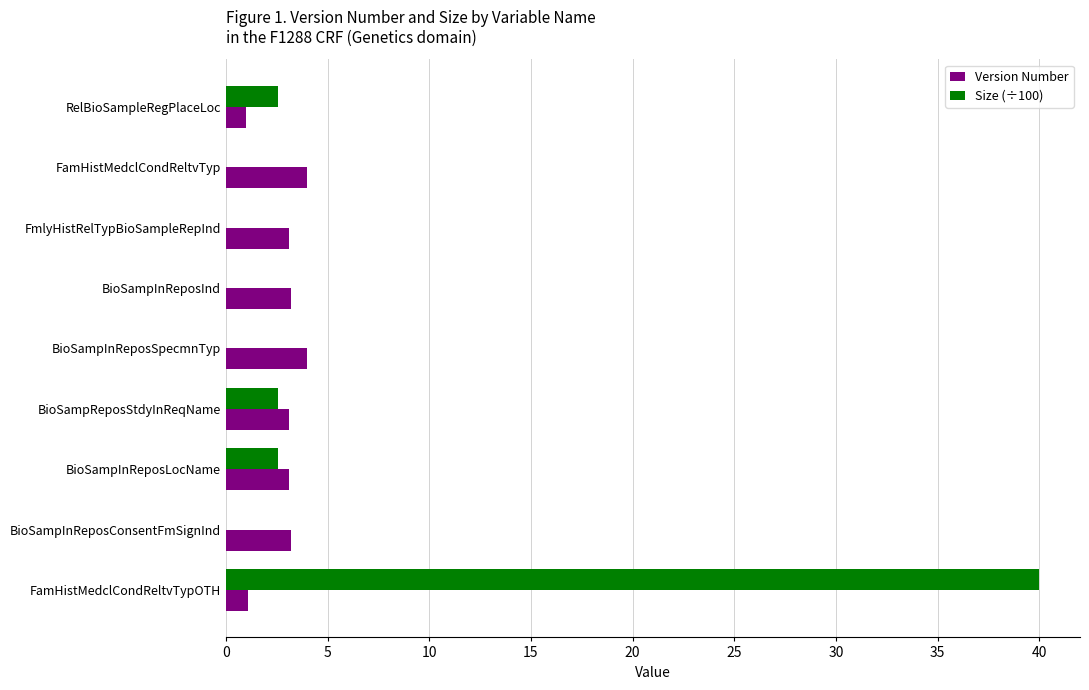

What is the total value across all series at FmlyHistRelTypBioSampleRepInd?

3.1